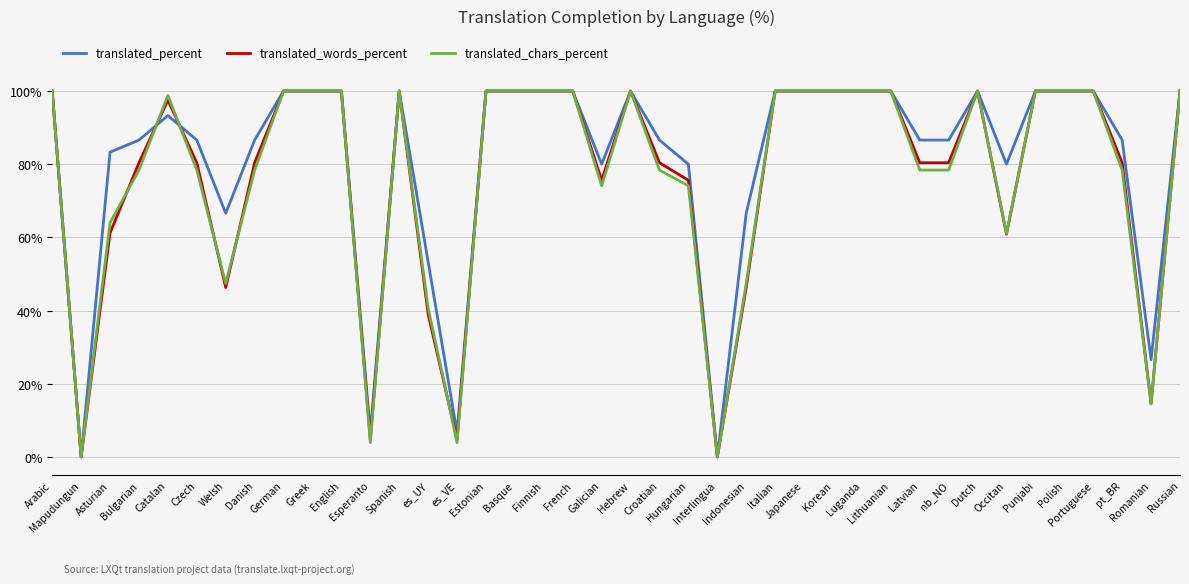

True or false: translated_chars_percent has a value of 23.5 at es_UY.

False